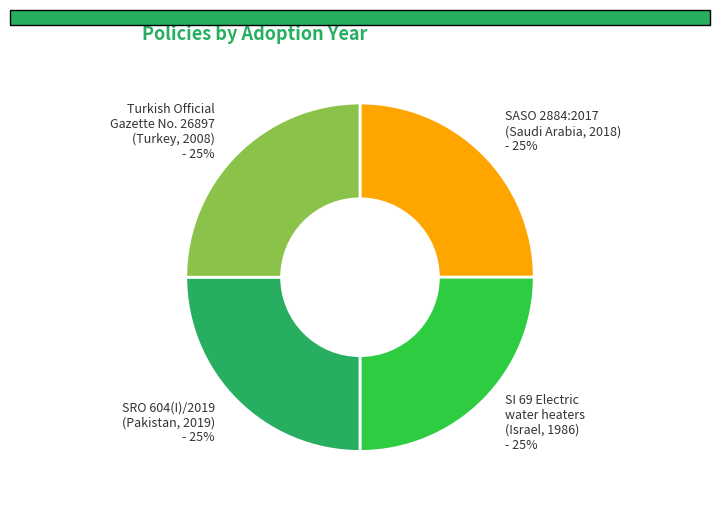

What is the ratio of the value at SI 69 Electric water heaters (Israel, 1986) to the value at SASO 2884:2017 (Saudi Arabia, 2018)?

1.0